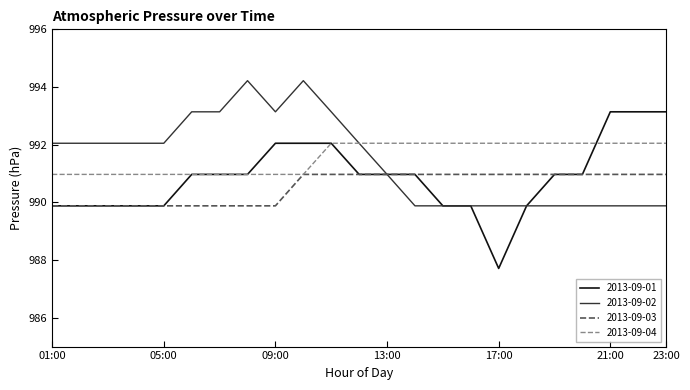

What is the difference between the maximum and minimum values in the 2013-09-04 series?

1.1